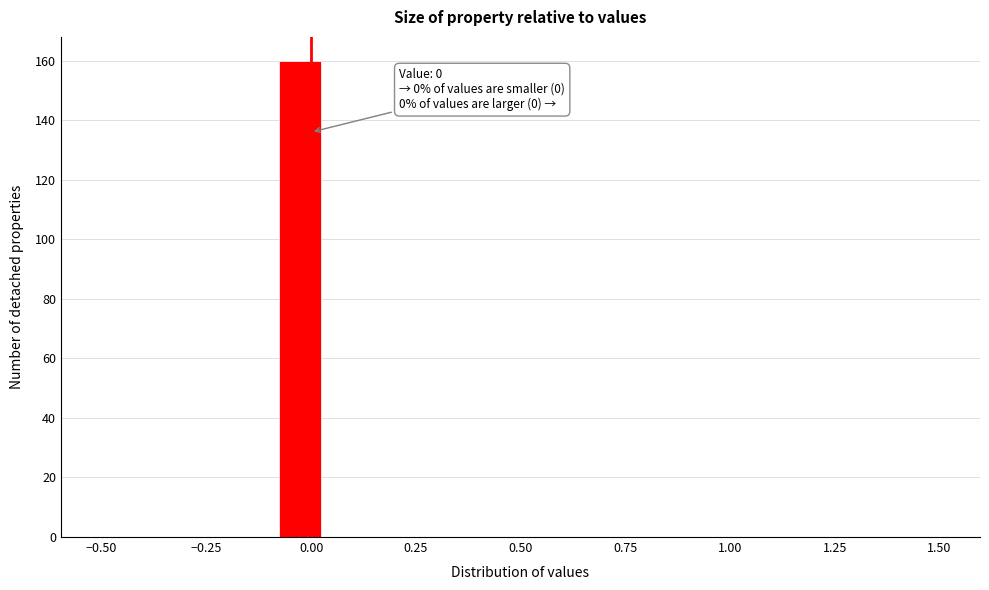

Read against the x-axis, roughly where is the centre of the tallest bar?

-0.05